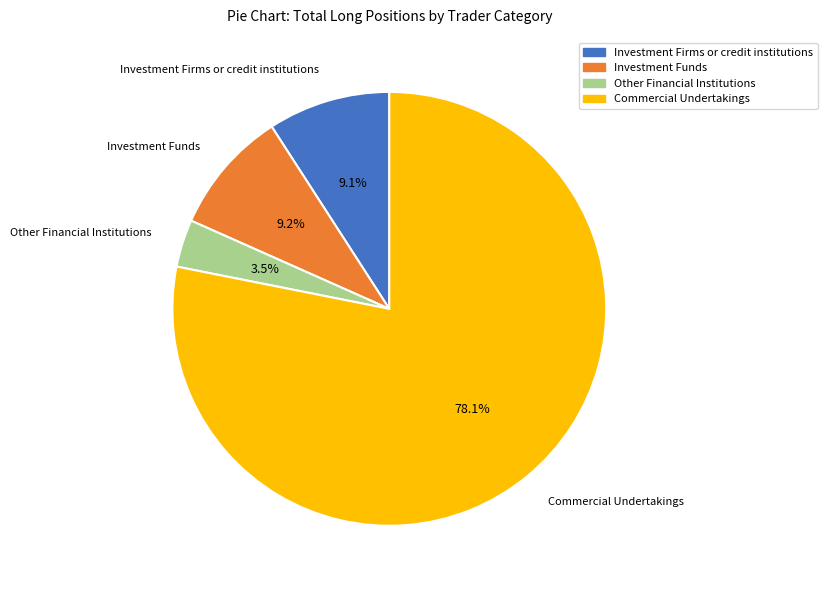

What is the ratio of the value at Other Financial Institutions to the value at Investment Funds?

0.4